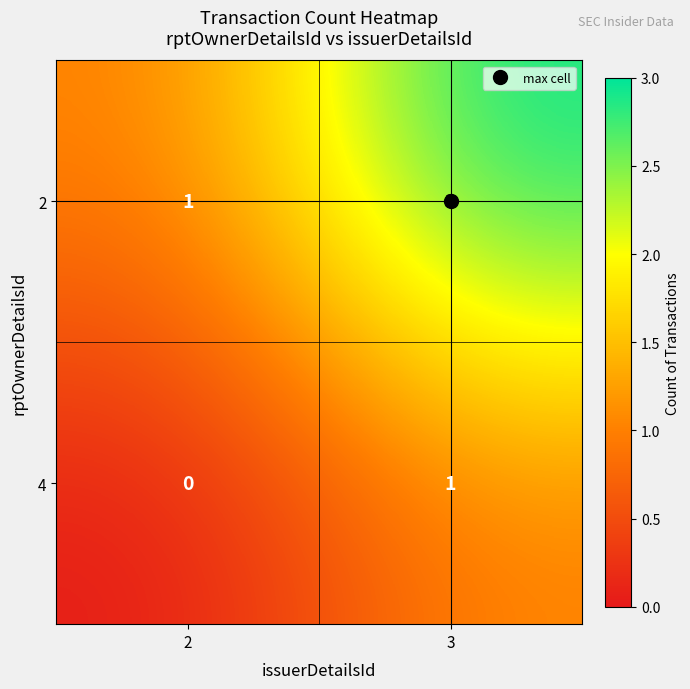

Rank the series at 2 from lowest to highest value.

4, 2